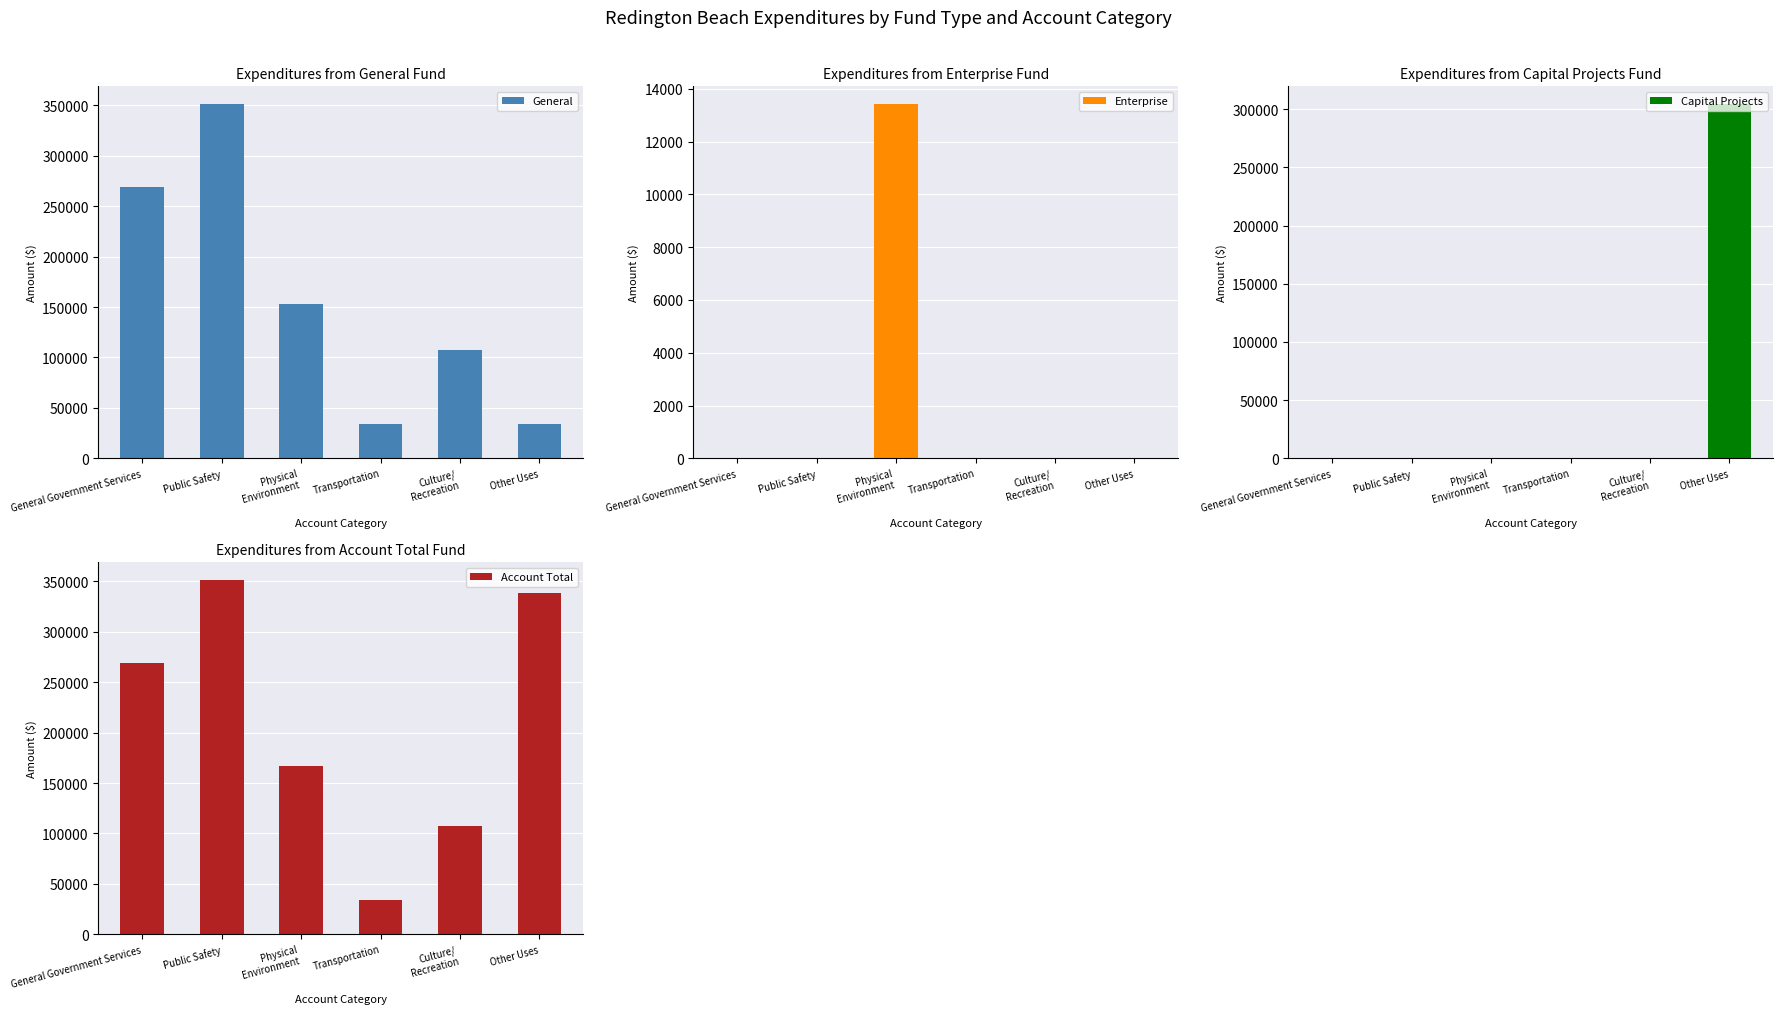

At which label does General reach its minimum?

Other Uses